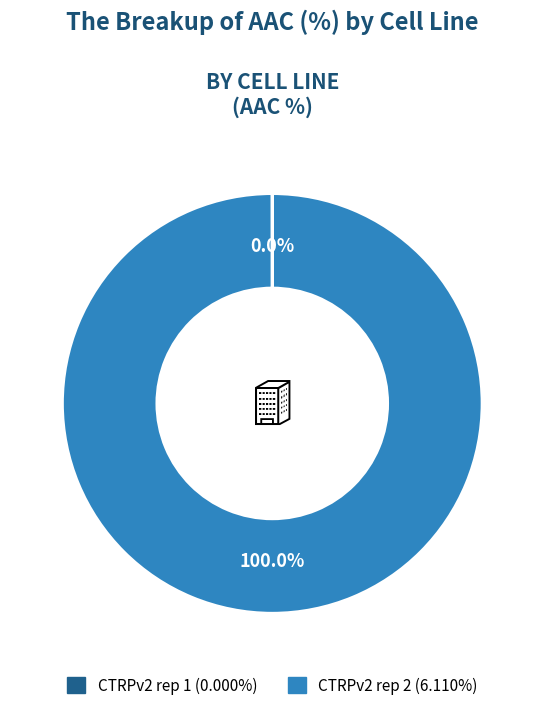

Which slice represents more than half of the pie?

CTRPv2 rep 2